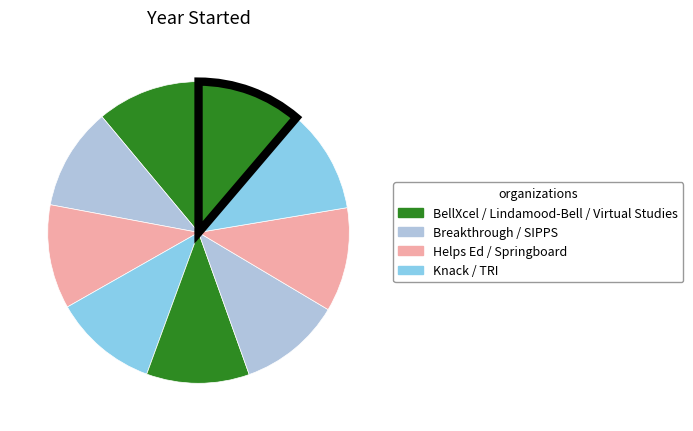

How many slices are in this pie chart?

9